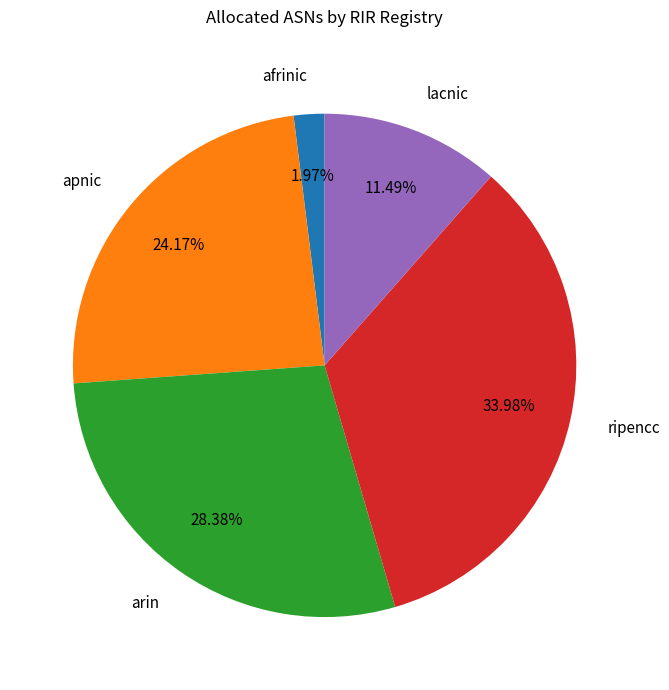

How many segments does this pie chart have?

5